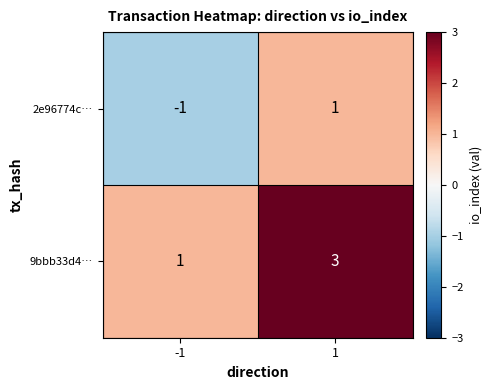

Which series has the largest total across all categories?

9bbb33d4…